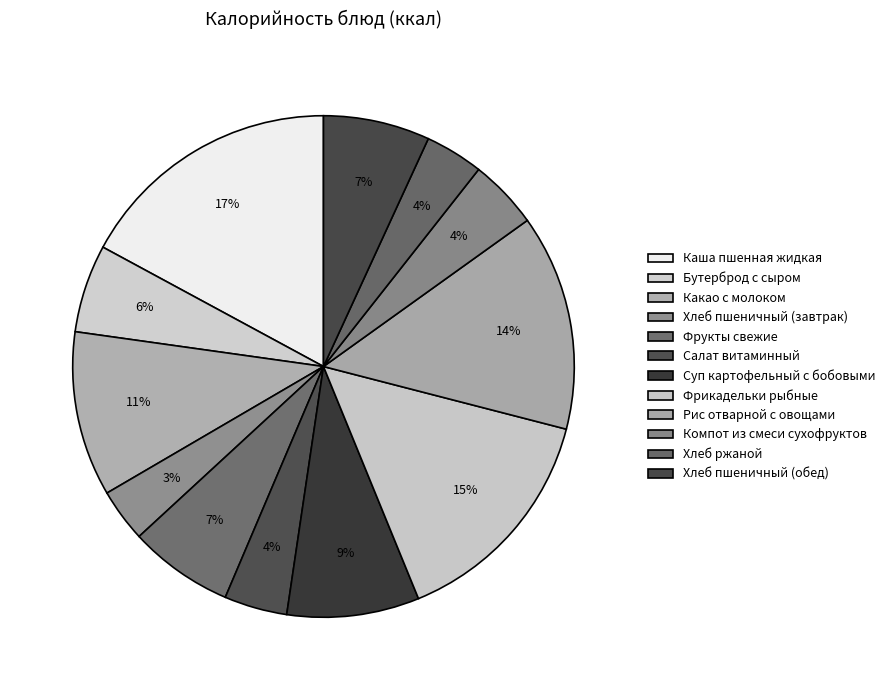

Count the number of slices in the pie.

12